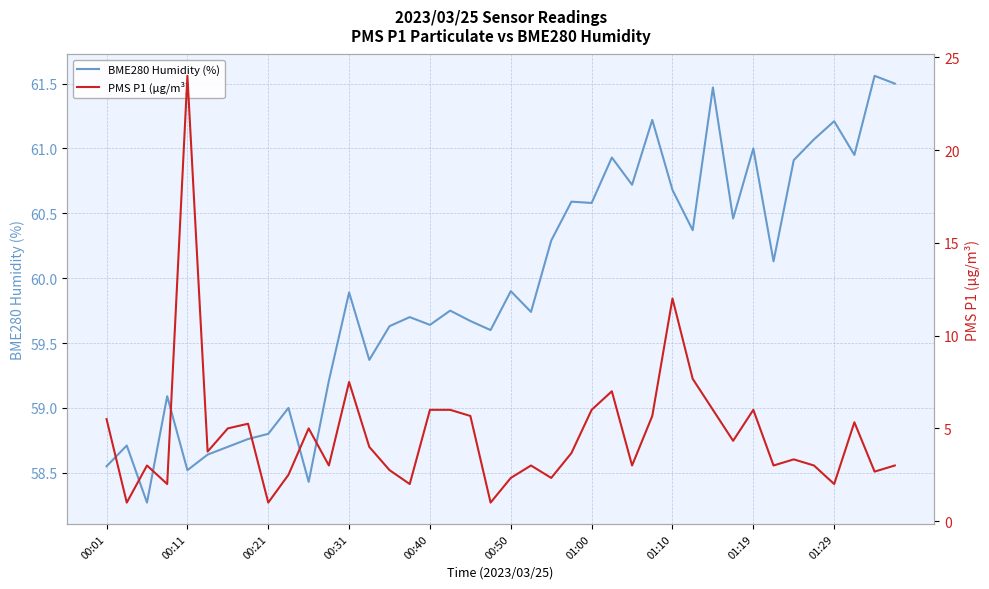

What is the difference between the highest and lowest values at 38?

58.9